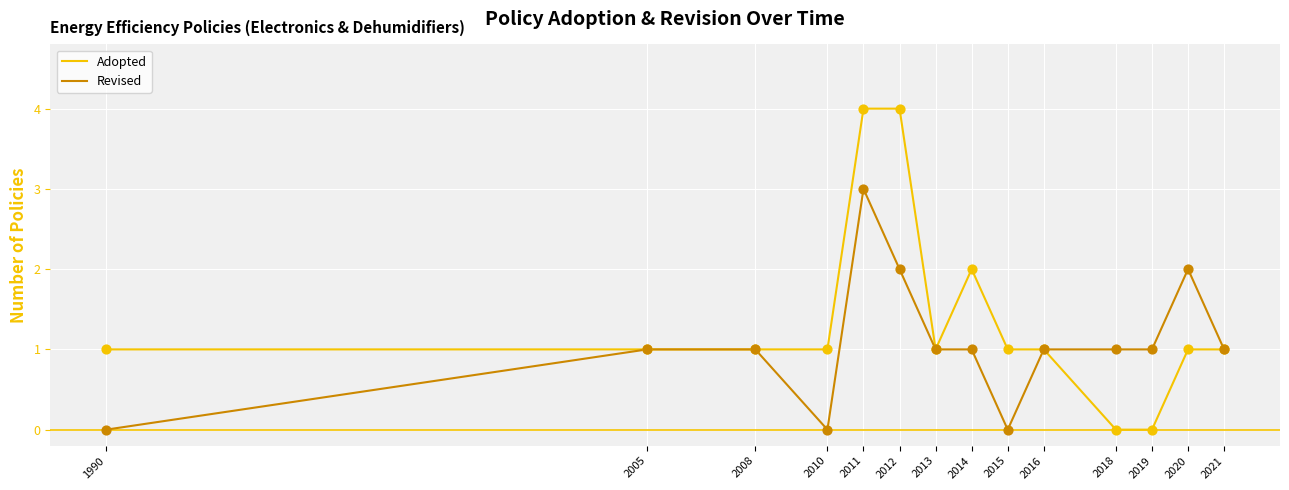

Which series has the largest range (max minus min)?

Adopted